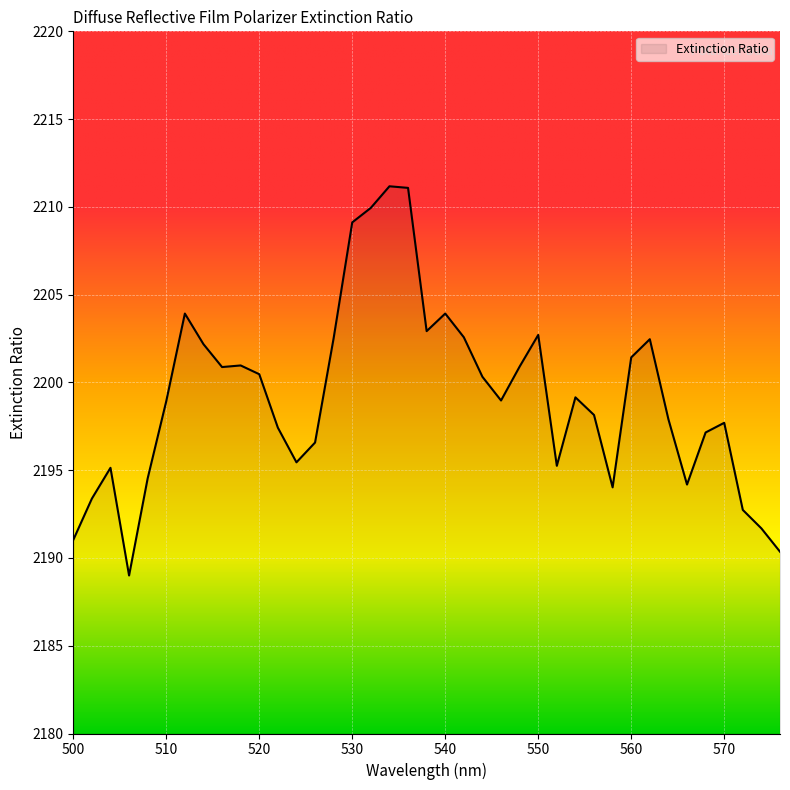

What is the difference between the maximum and minimum values?

22.2